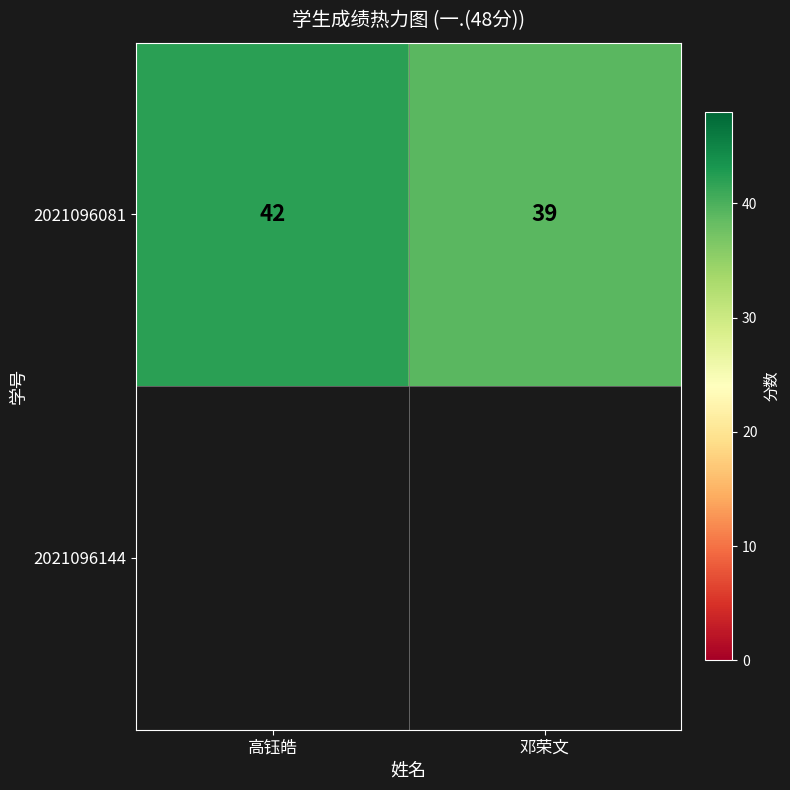

List the labels in order of value, smallest first.

邓荣文, 高钰皓